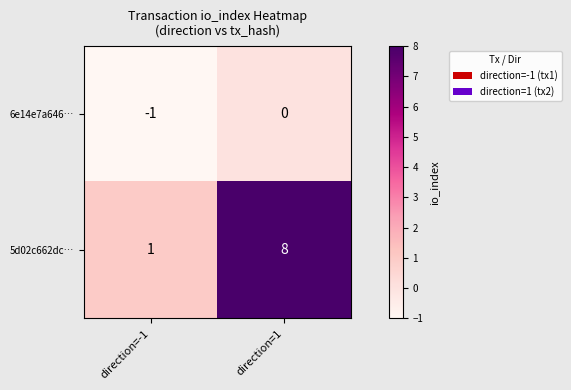

What is the difference between the 5d02c662dc… values at direction=1 and direction=-1?

7